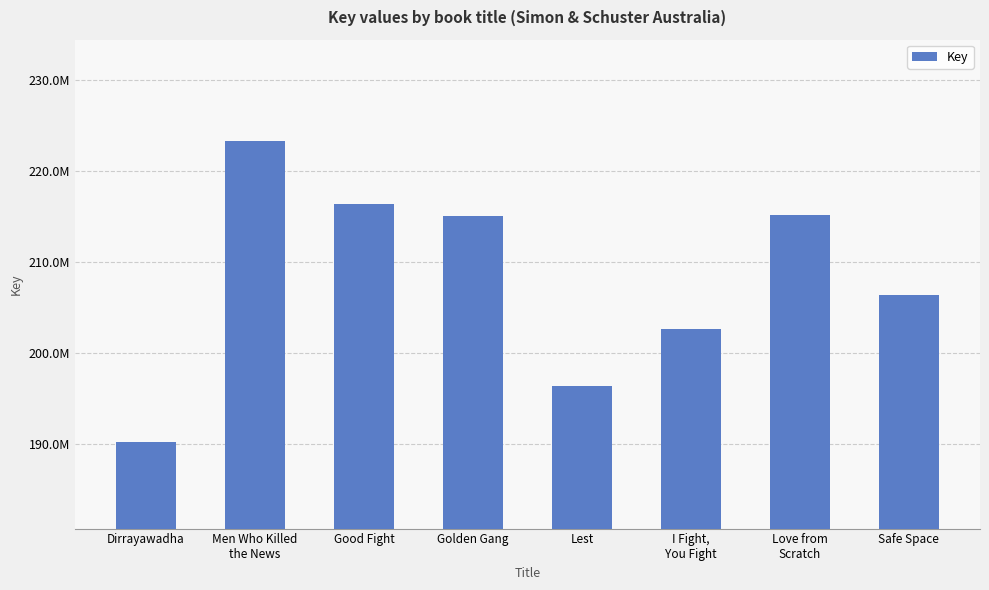

What is the change in value from Dirrayawadha to Lest?

+6204094